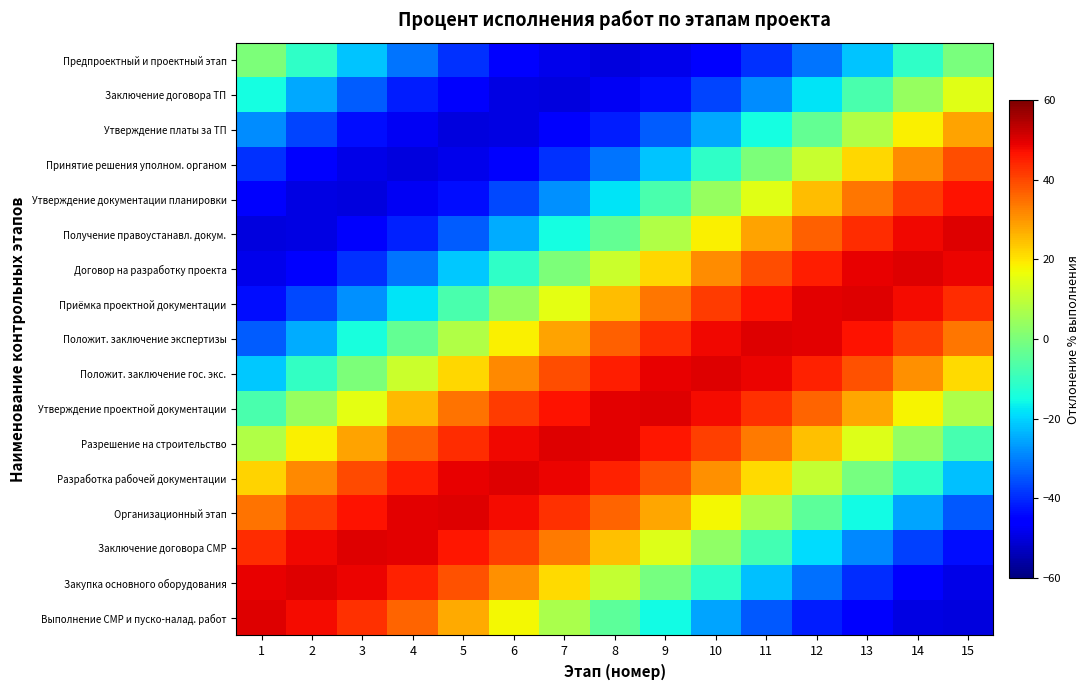

At how many categories does at least one series exceed 2?

15